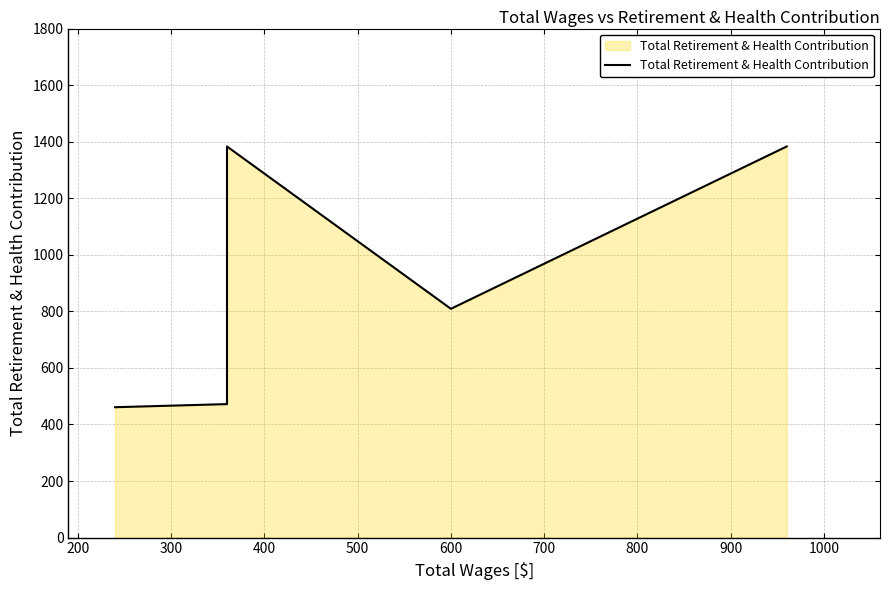

True or false: the data shows 490 at 500.

False